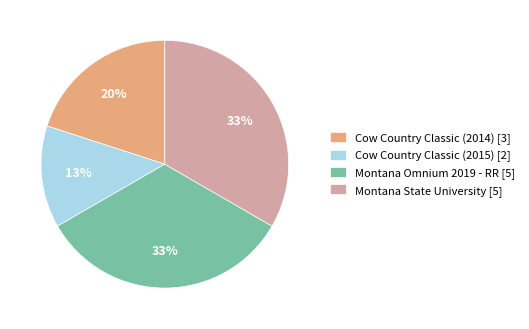

To the nearest percent, what portion does Cow Country Classic (2015) represent?

13%